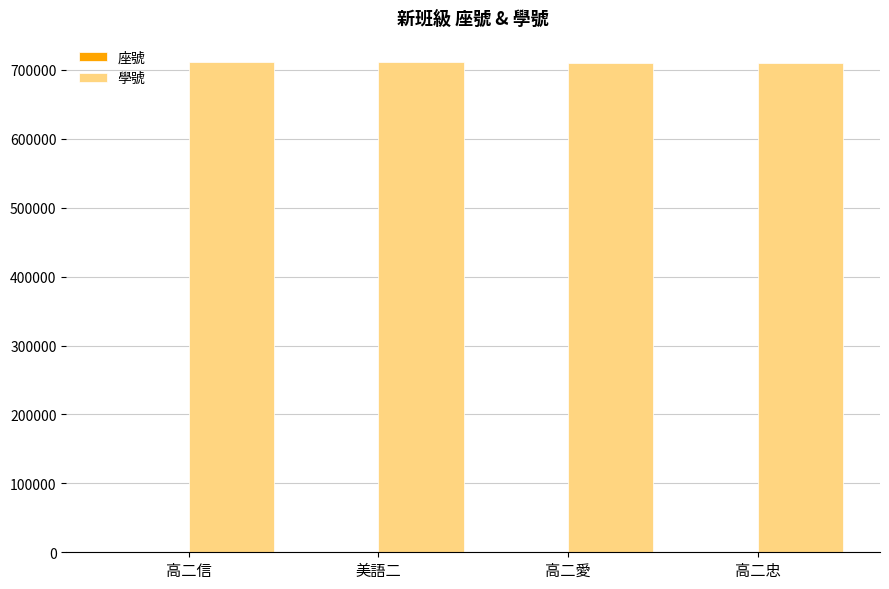

True or false: 學號 has a value of 936828 at 美語二.

False